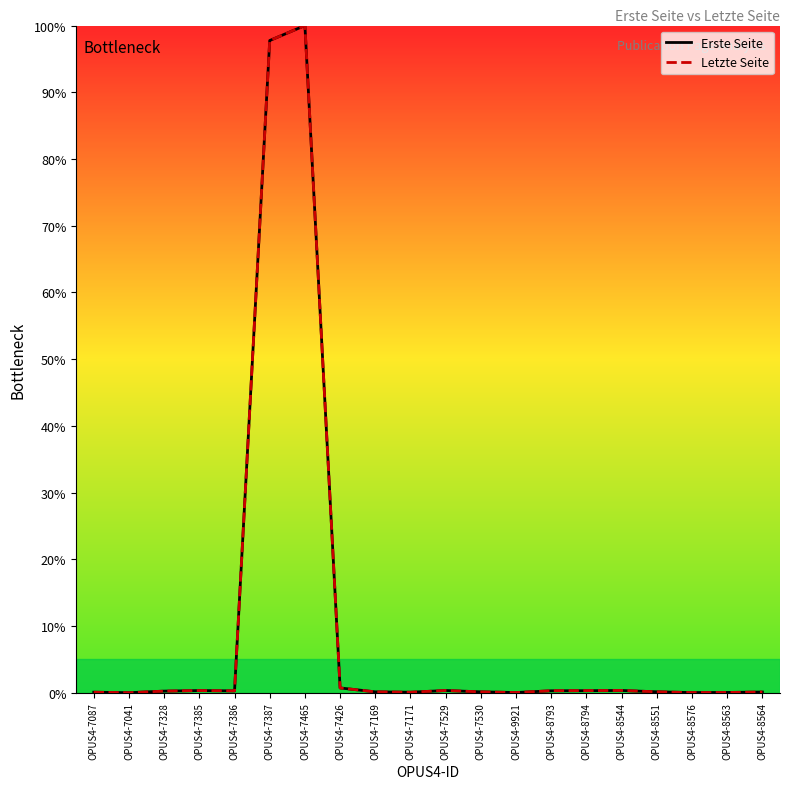

At which category is the sum across all series the highest?

OPUS4-7465